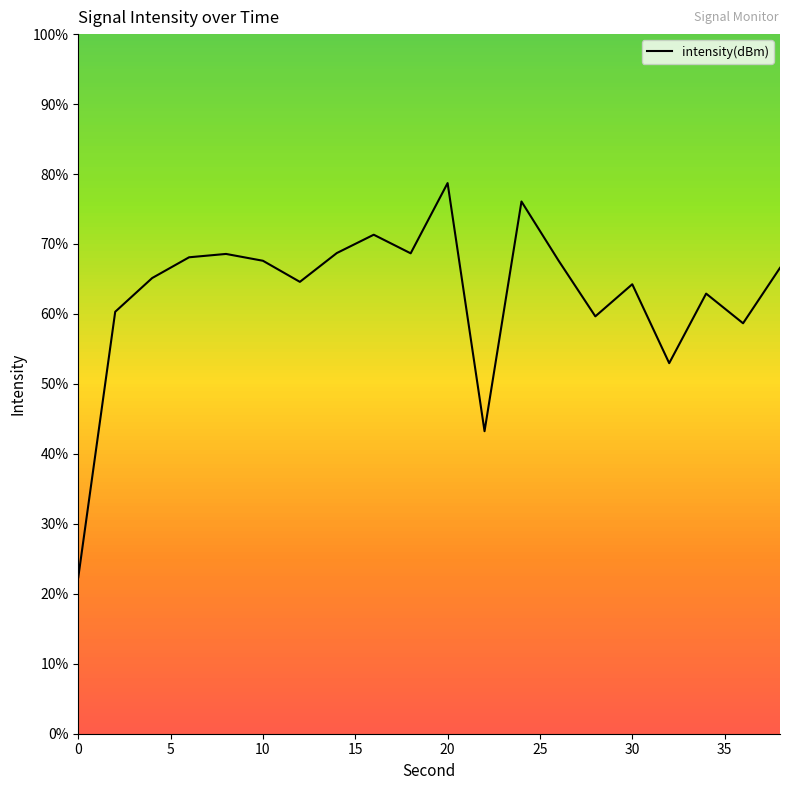

Does the chart have visible grid lines?

No